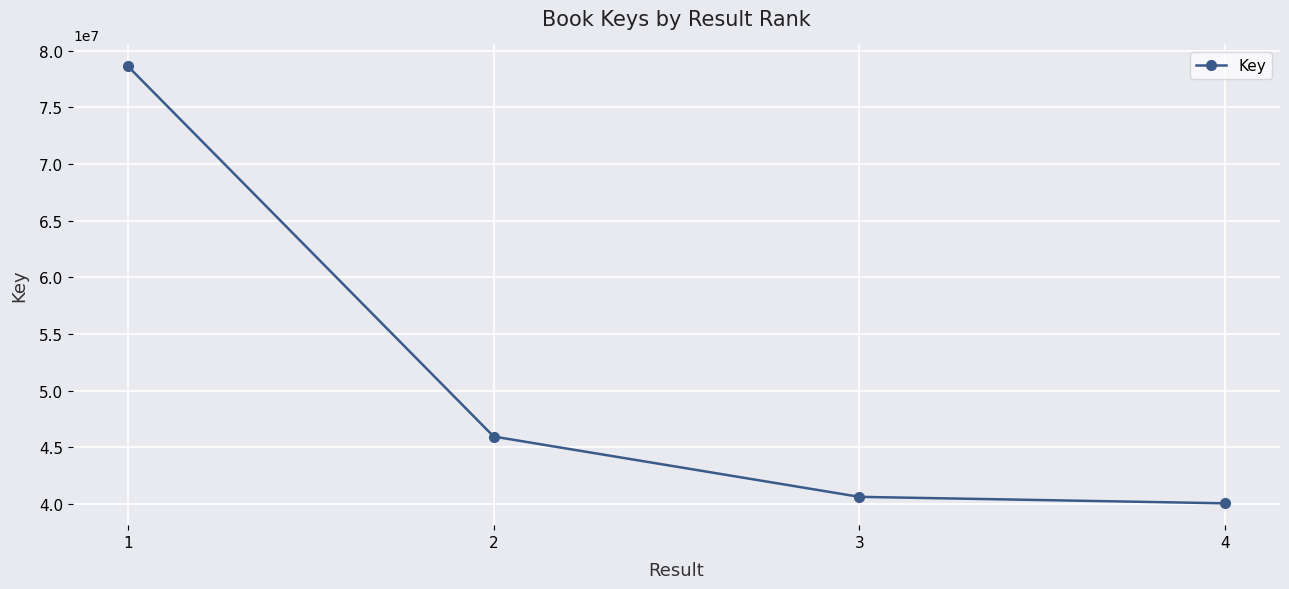

True or false: the data shows 45938022 at 2.

True